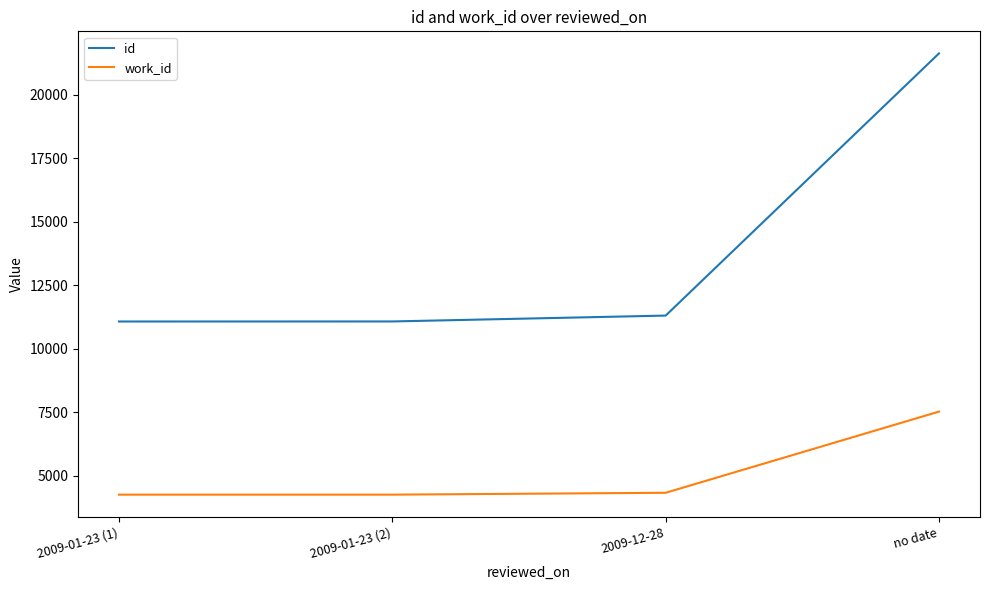

True or false: work_id and id cross at least once.

False